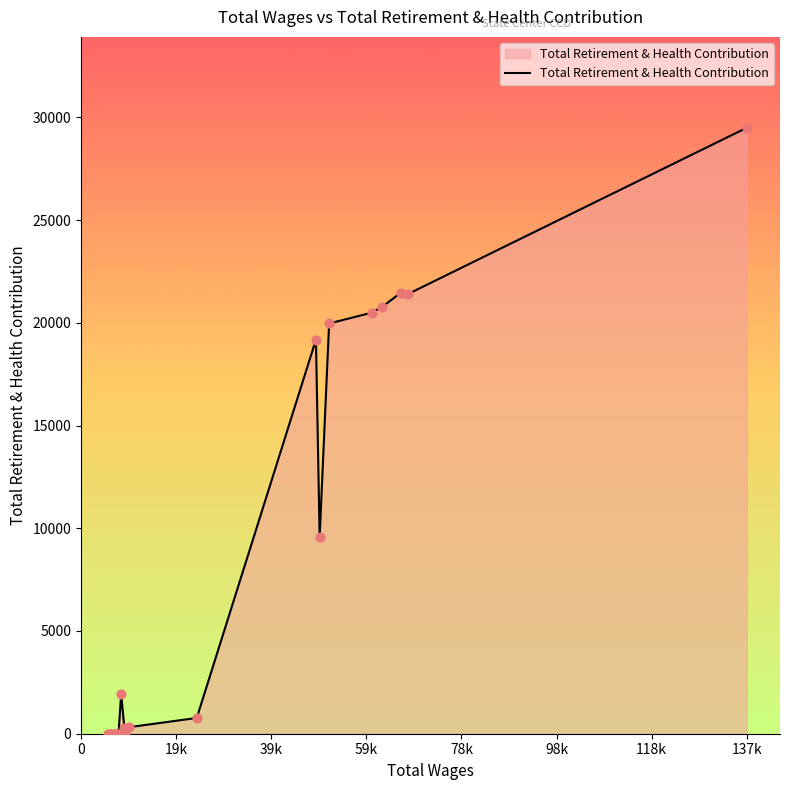

What is the greatest value displayed?

29492